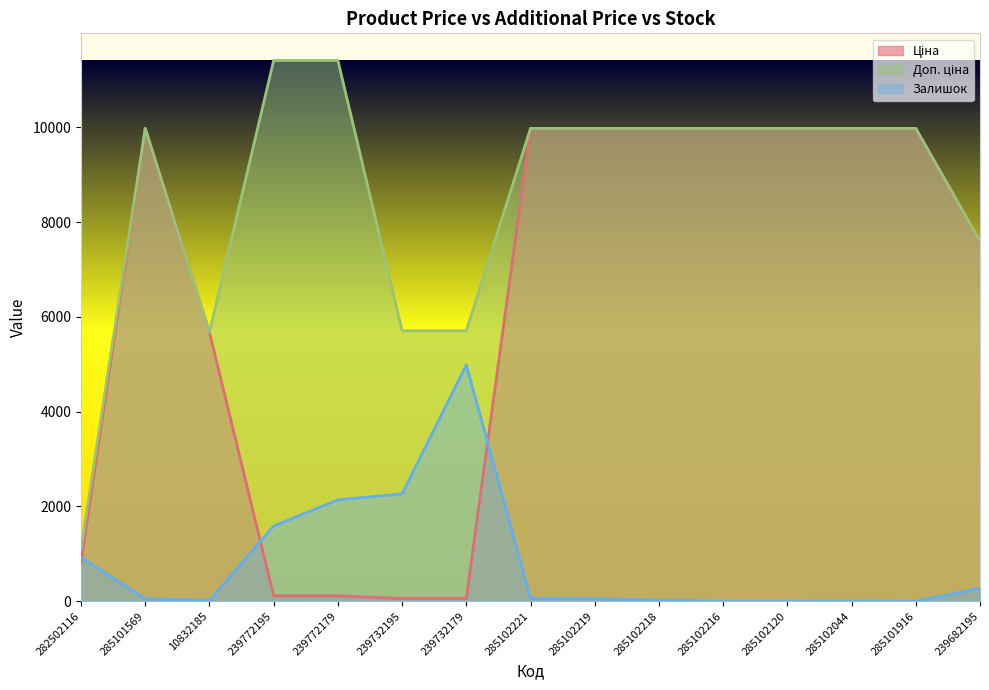

Rank the series by their average value, from highest to lowest.

Доп. ціна, Ціна, Залишок